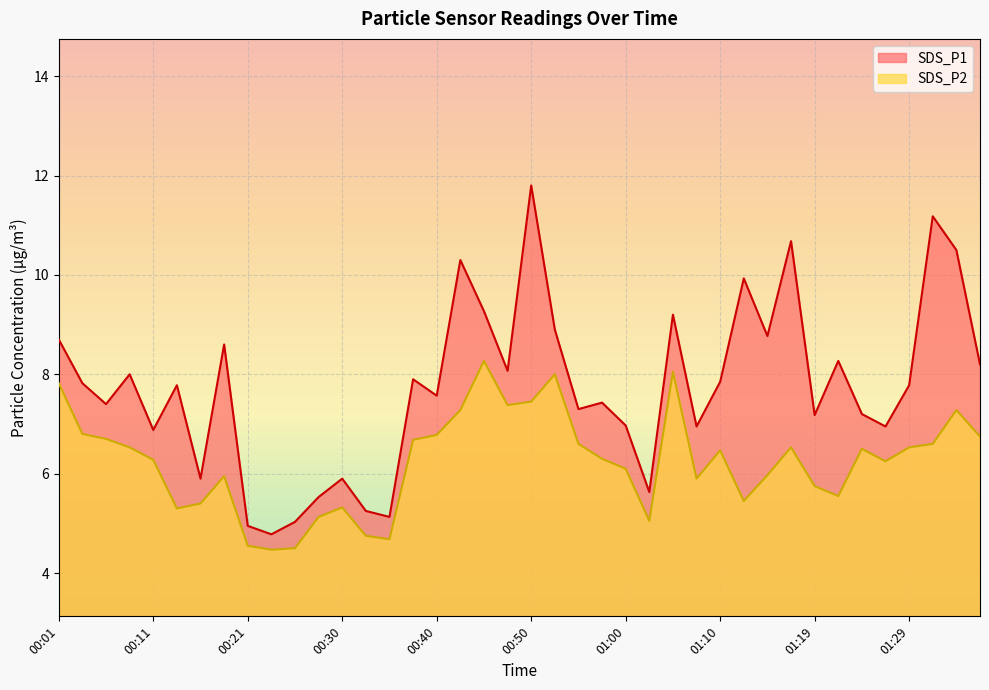

True or false: SDS_P2 and SDS_P1 intersect in this chart.

False